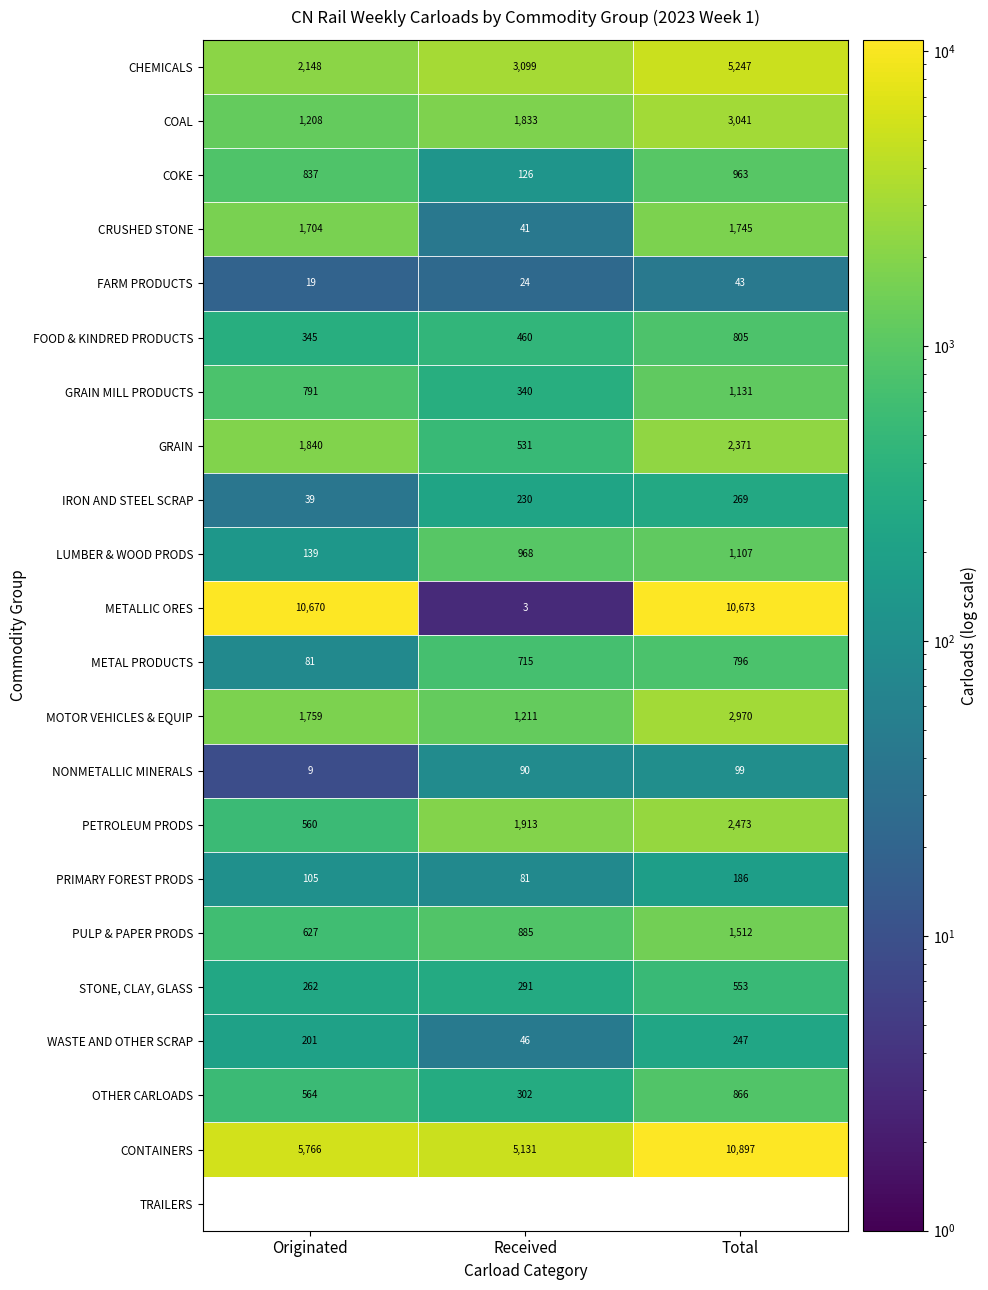

Which series changed the most between Received and Total?

METALLIC ORES